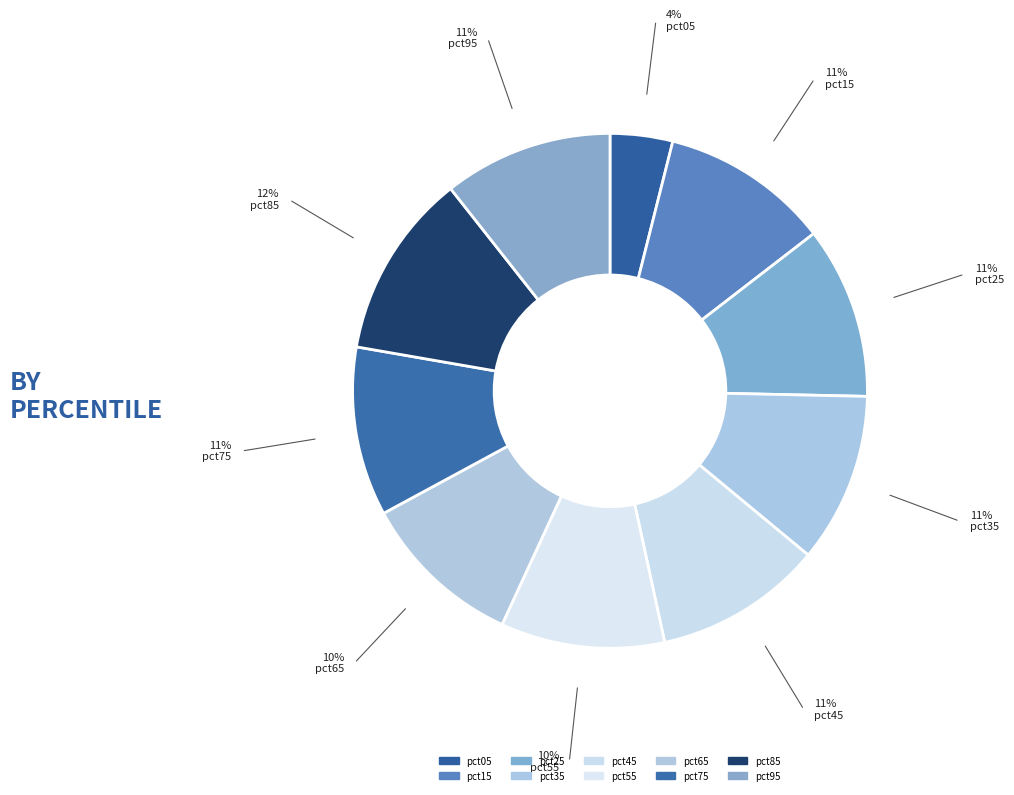

To the nearest percent, what is the combined percentage of pct75 and pct65?

21%